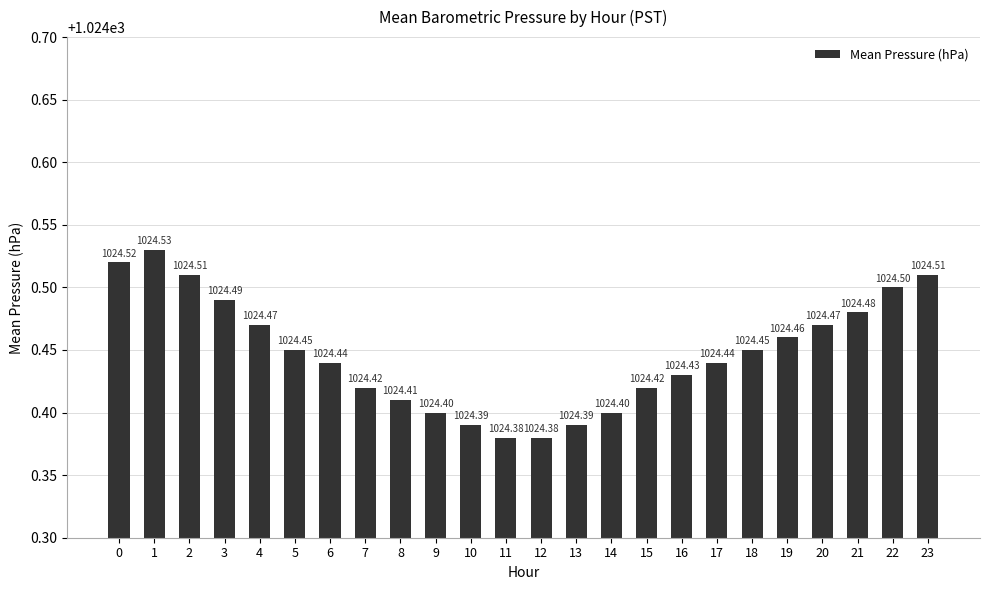

What is the ratio of the value at 15 to the value at 20?

1.0